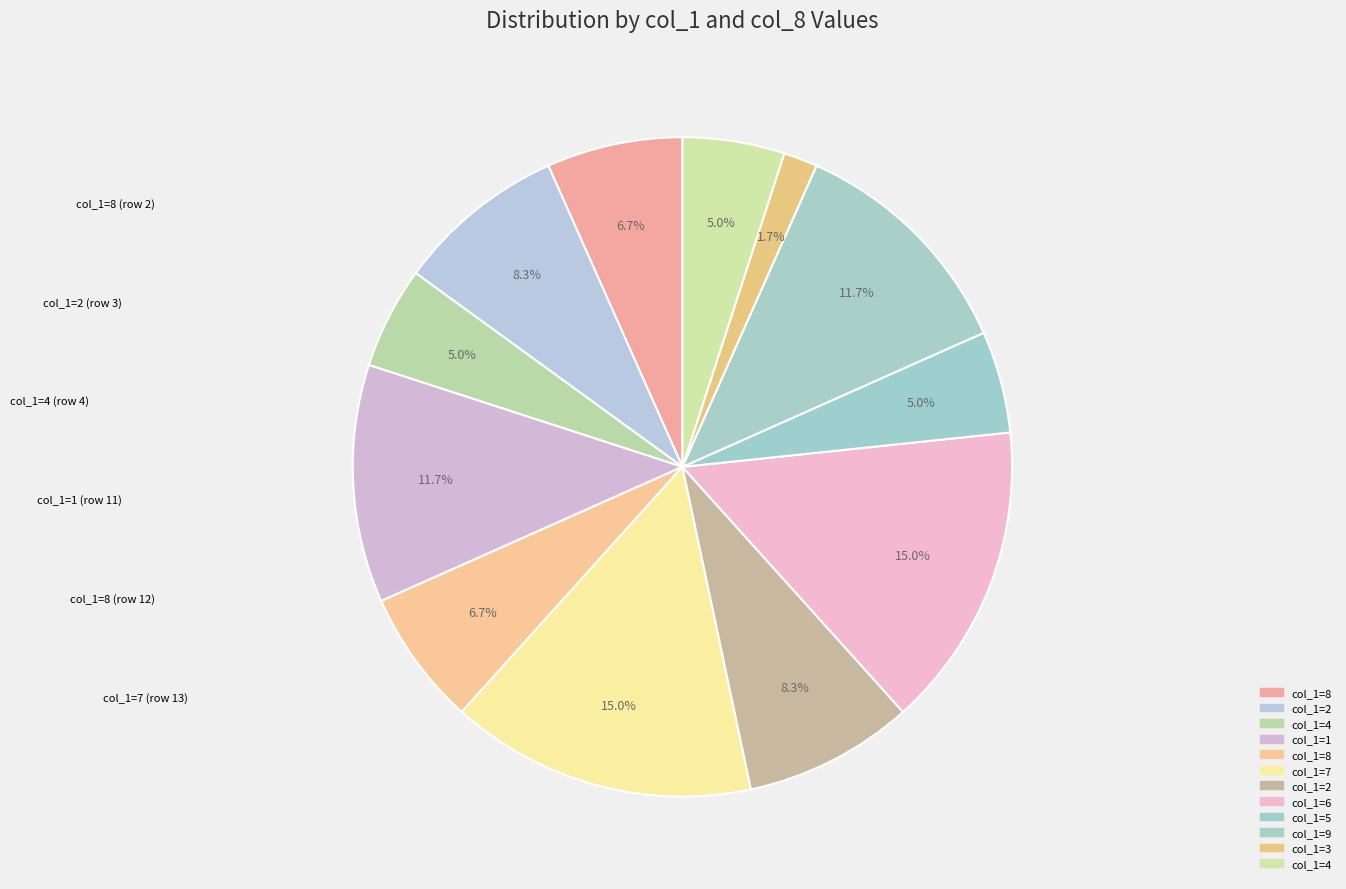

How many segments does this pie chart have?

12